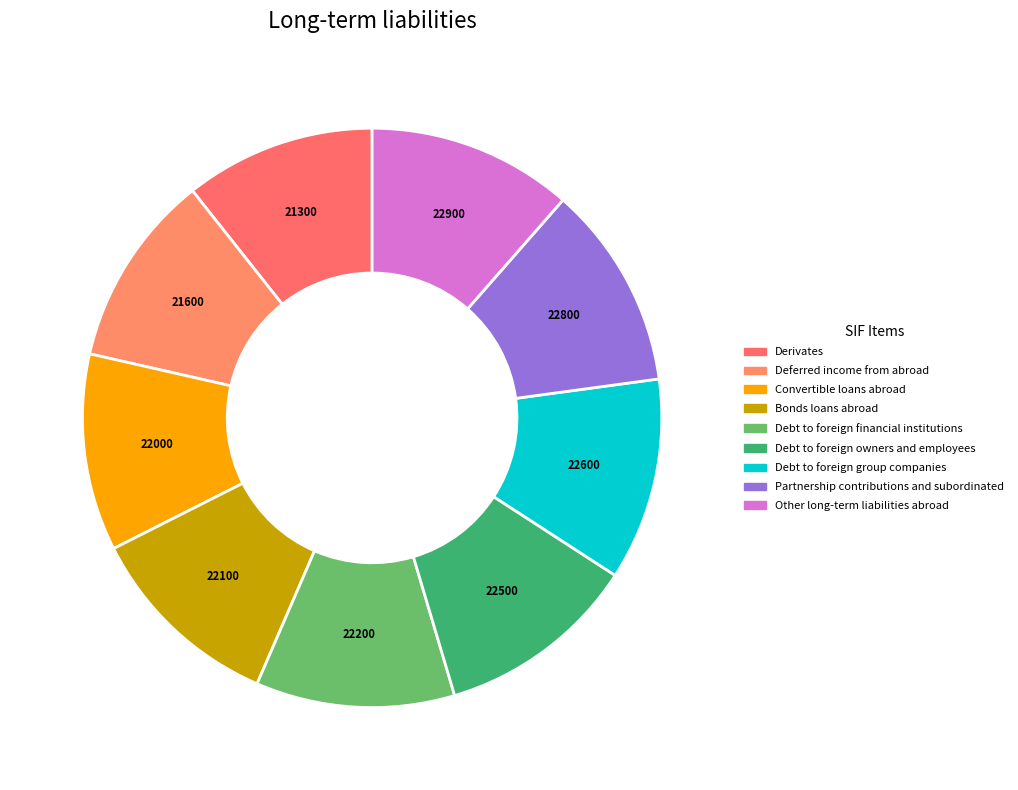

How many slices are in this pie chart?

9